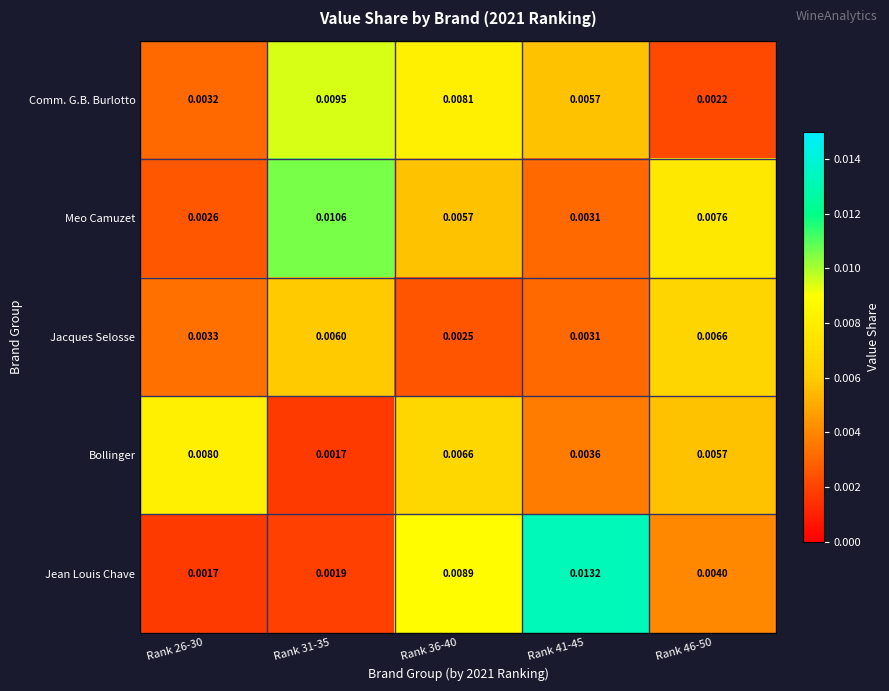

Rank the series by their maximum value, from lowest to highest.

Jacques Selosse, Bollinger, Comm. G.B. Burlotto, Meo Camuzet, Jean Louis Chave